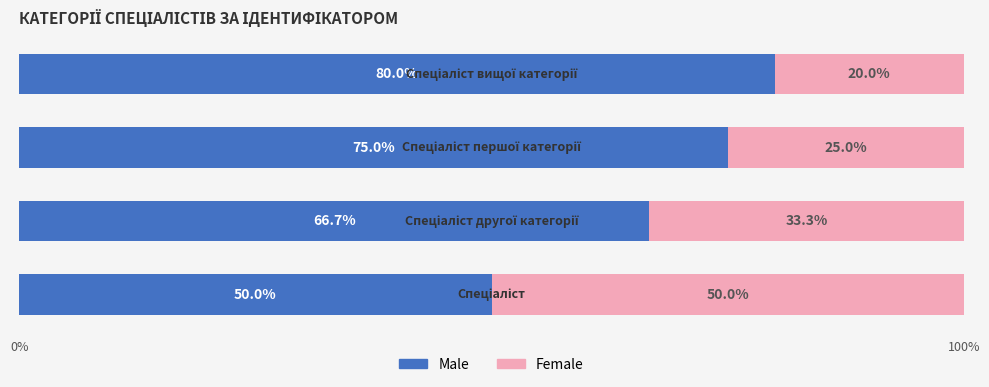

What is the difference between the maximum and minimum values in the Male series?

30.0